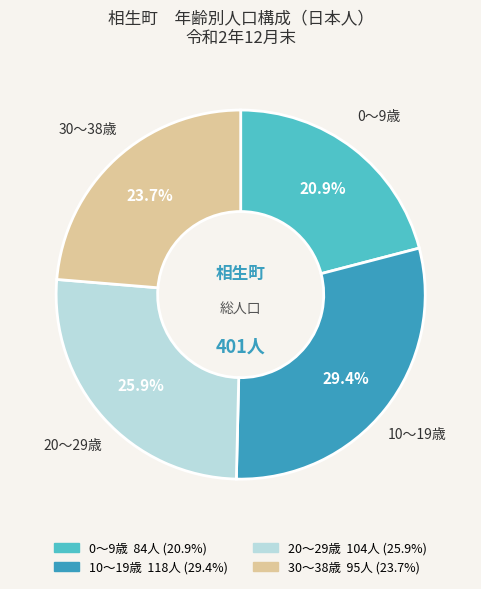

Is there a majority slice in this chart?

No